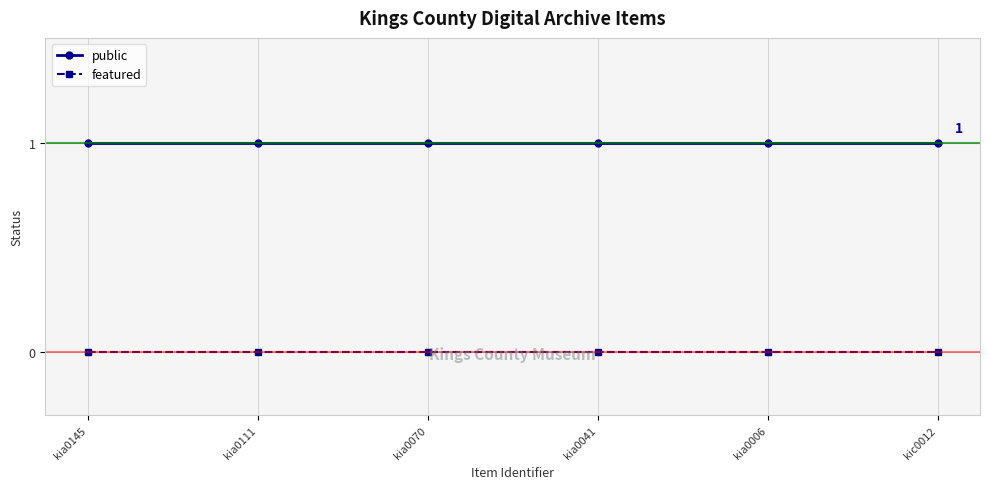

Is the value of public at kia0111 greater than the value of featured at kia0145?

Yes